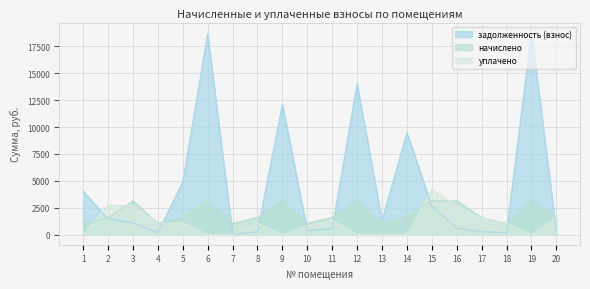

Between which two adjacent categories do начислено and задолженность (взнос) first intersect?

1 and 2